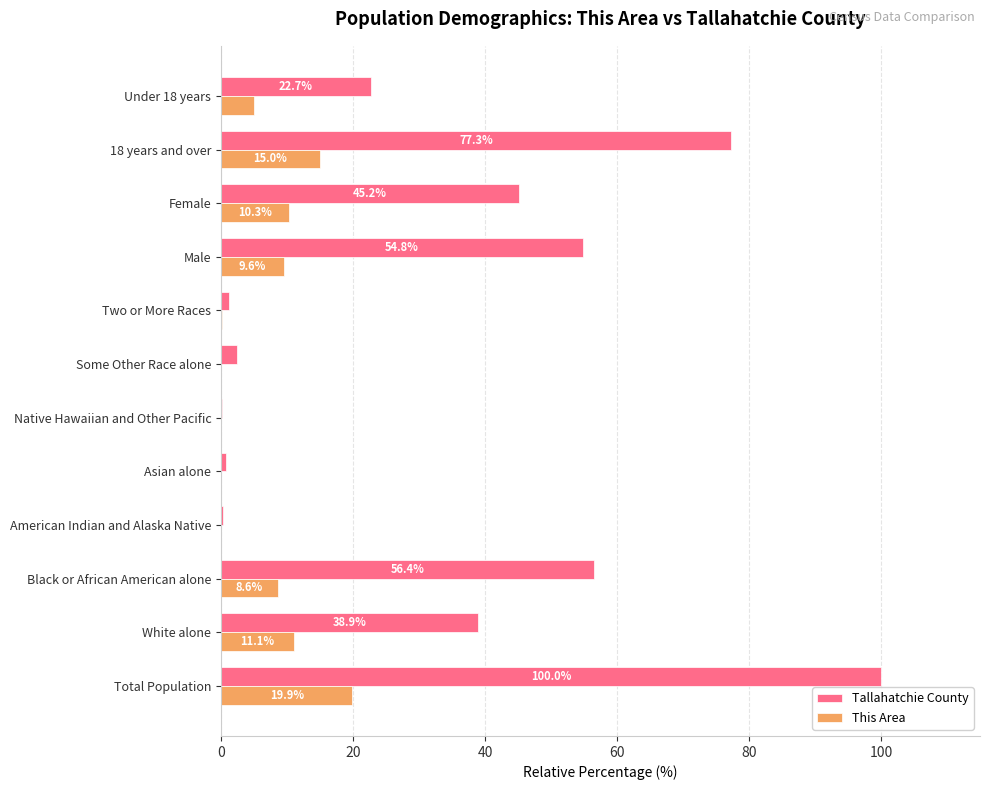

Read the Tallahatchie County value at 18 years and over.

77.3